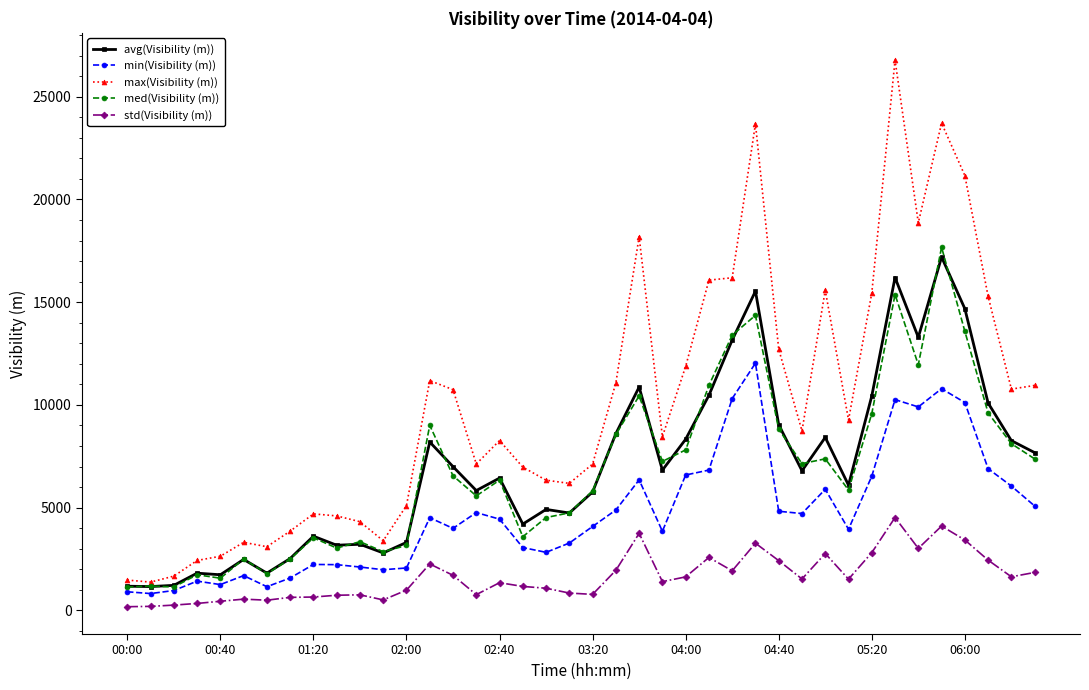

Which series has the widest spread of values?

max(Visibility (m))